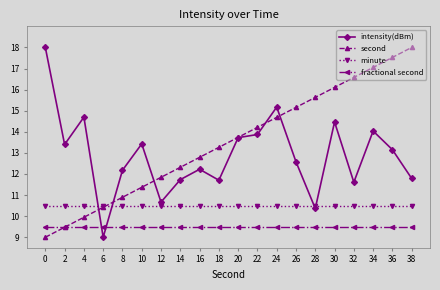

True or false: fractional second has a value of 9.5 at 6.

True